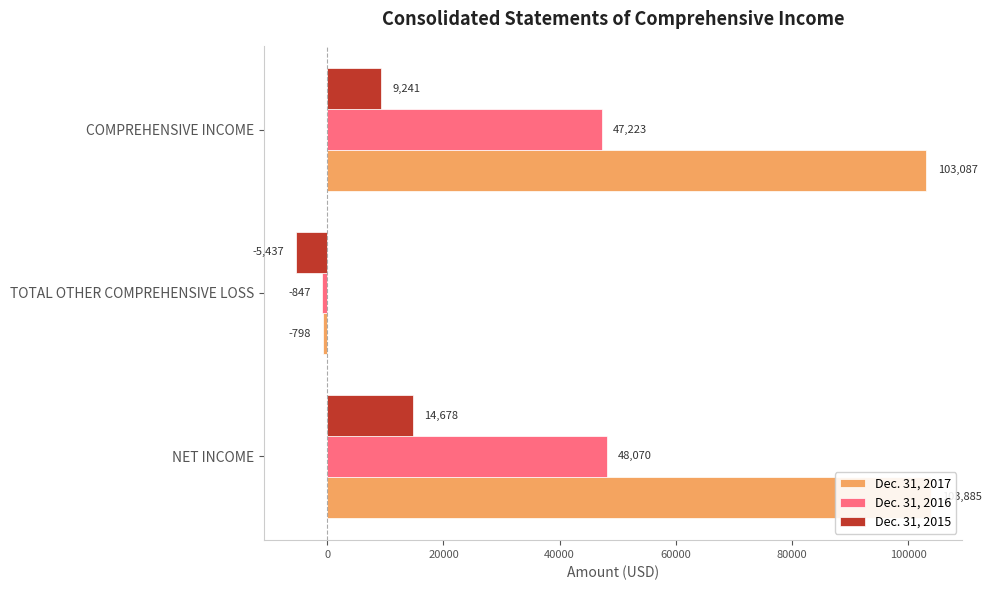

Which has a higher value, COMPREHENSIVE INCOME or TOTAL OTHER COMPREHENSIVE LOSS?

COMPREHENSIVE INCOME